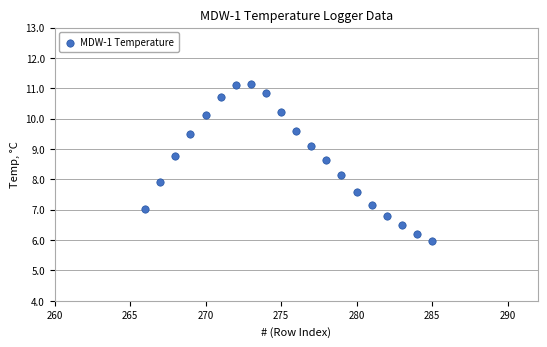

What is the range of X values (max minus min)?

19.0